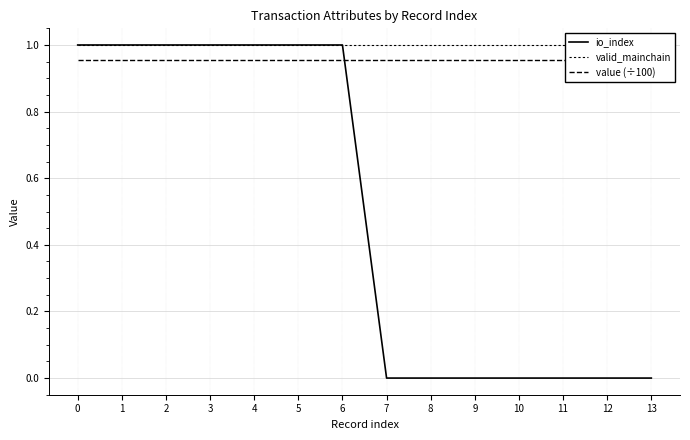

Rank the categories by io_index value from highest to lowest.

0, 1, 2, 3, 4, 5, 6, 7, 8, 9, 10, 11, 12, 13